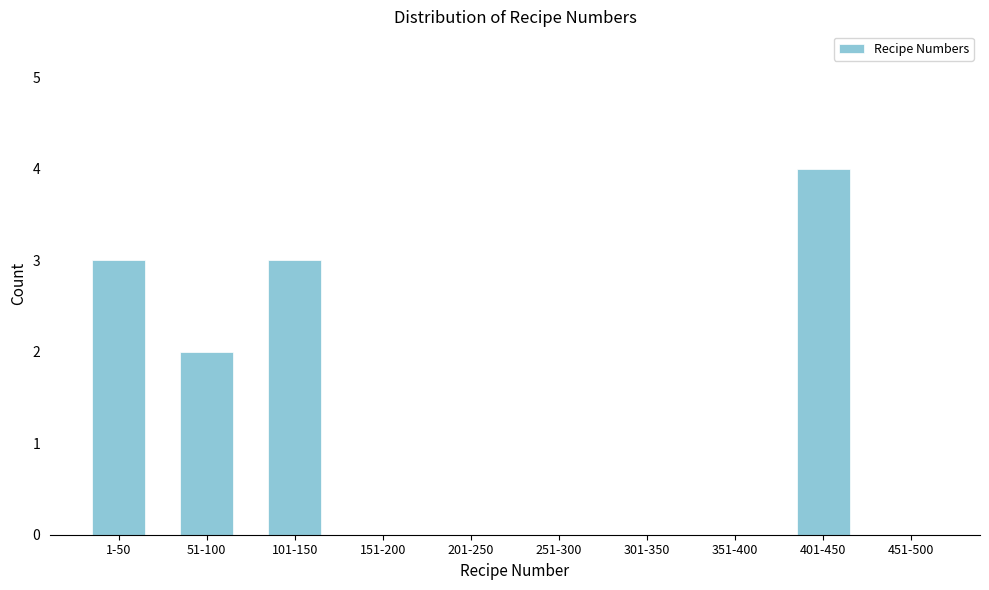

Reading left to right, transcribe all the data shown in this chart.

1-50=3	51-100=2	101-150=3	151-200=0	201-250=0	251-300=0	301-350=0	351-400=0	401-450=4	451-500=0